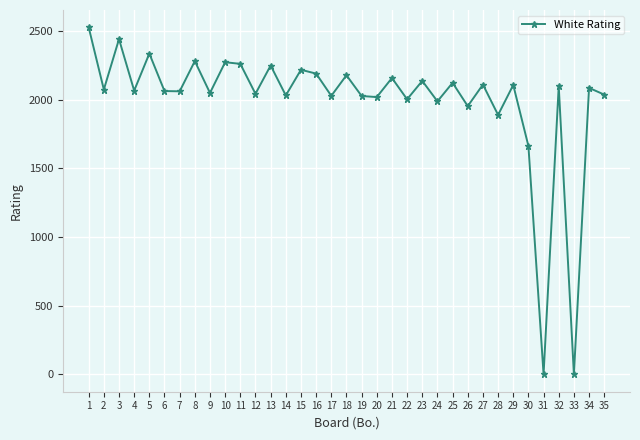

Between 23 and 18, which is larger?

18